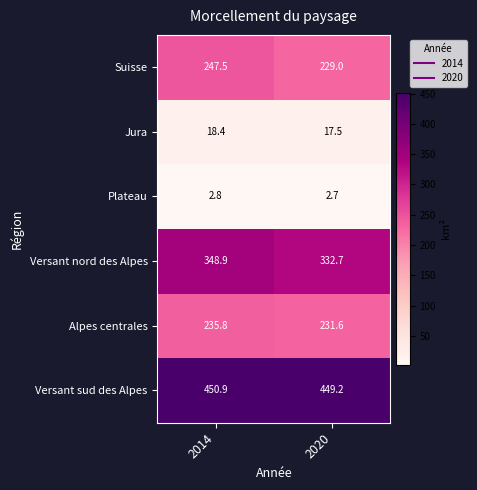

What is the sum of the Versant sud des Alpes values at 2020 and 2014?

900.1